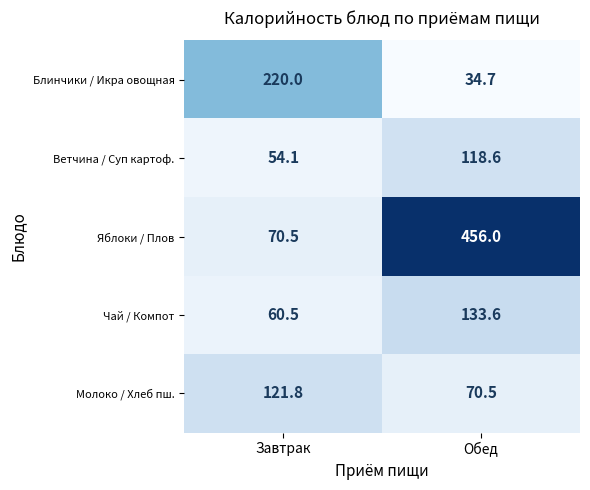

How many distinct data groups are displayed?

5